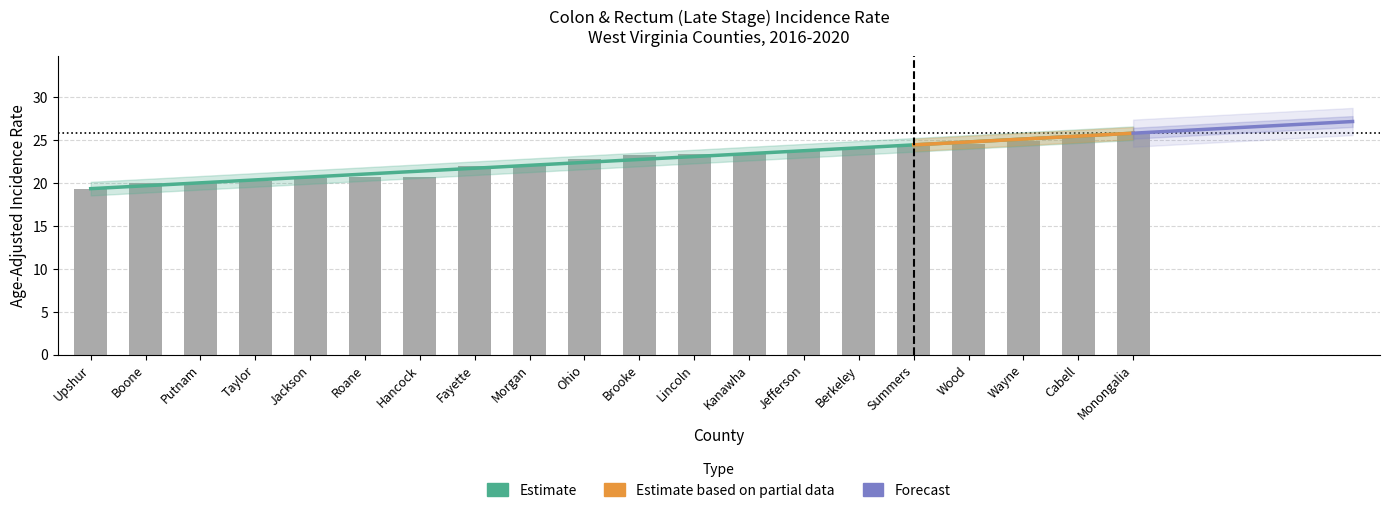

The chart shows a value of 25.7 at Monongalia. True or false?

True